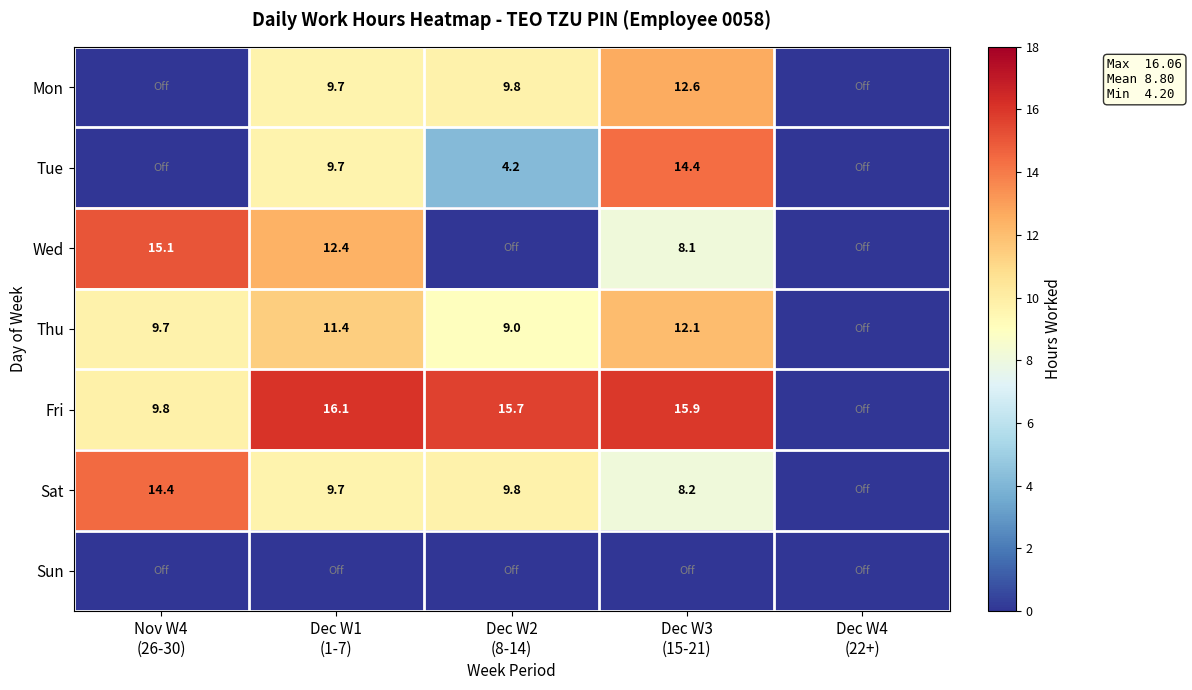

True or false: Sun has a value of 0.0 at Dec W2 (8-14).

True